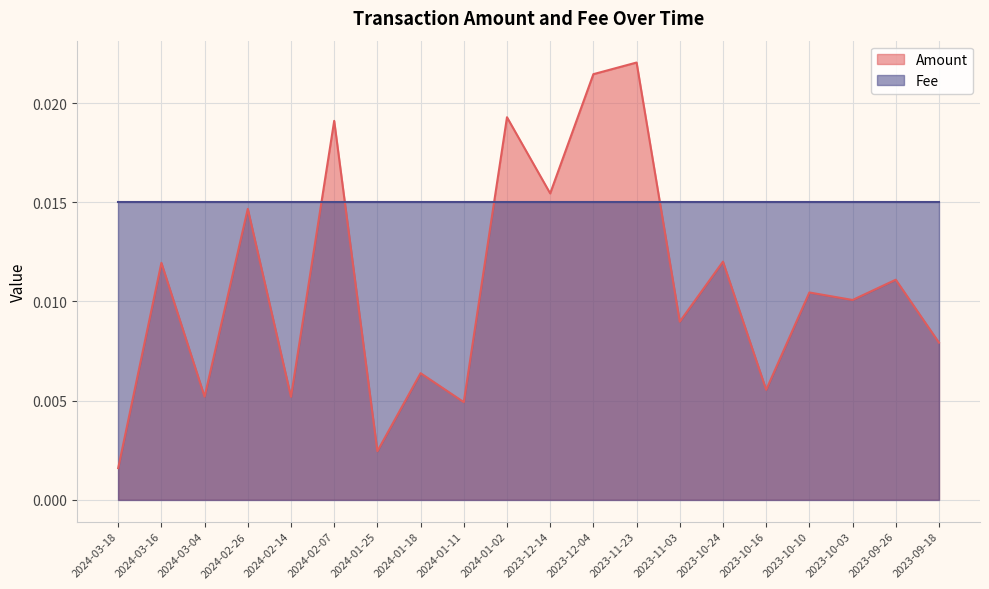

Does the chart display data point markers on the line(s)?

No